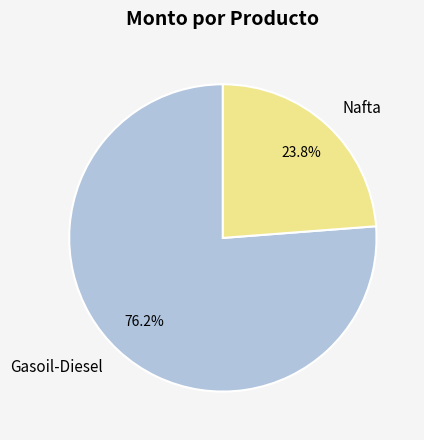

Count the number of slices in the pie.

2